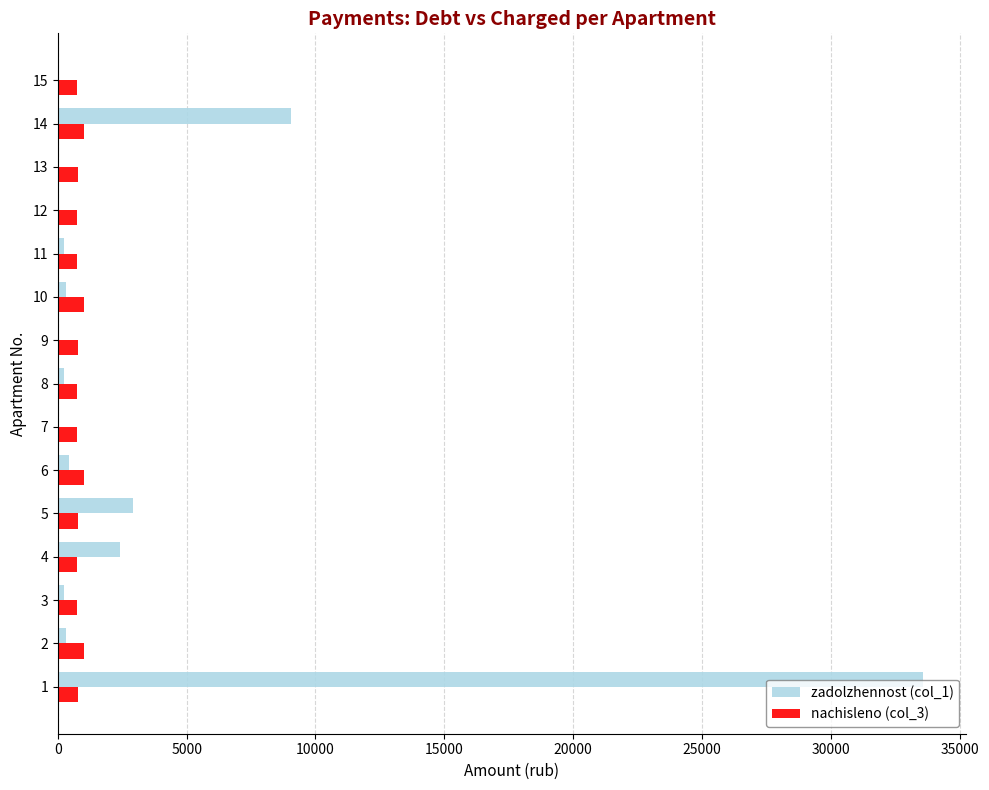

The value of nachisleno (col_3) at 7 is 760.7. True or false?

True